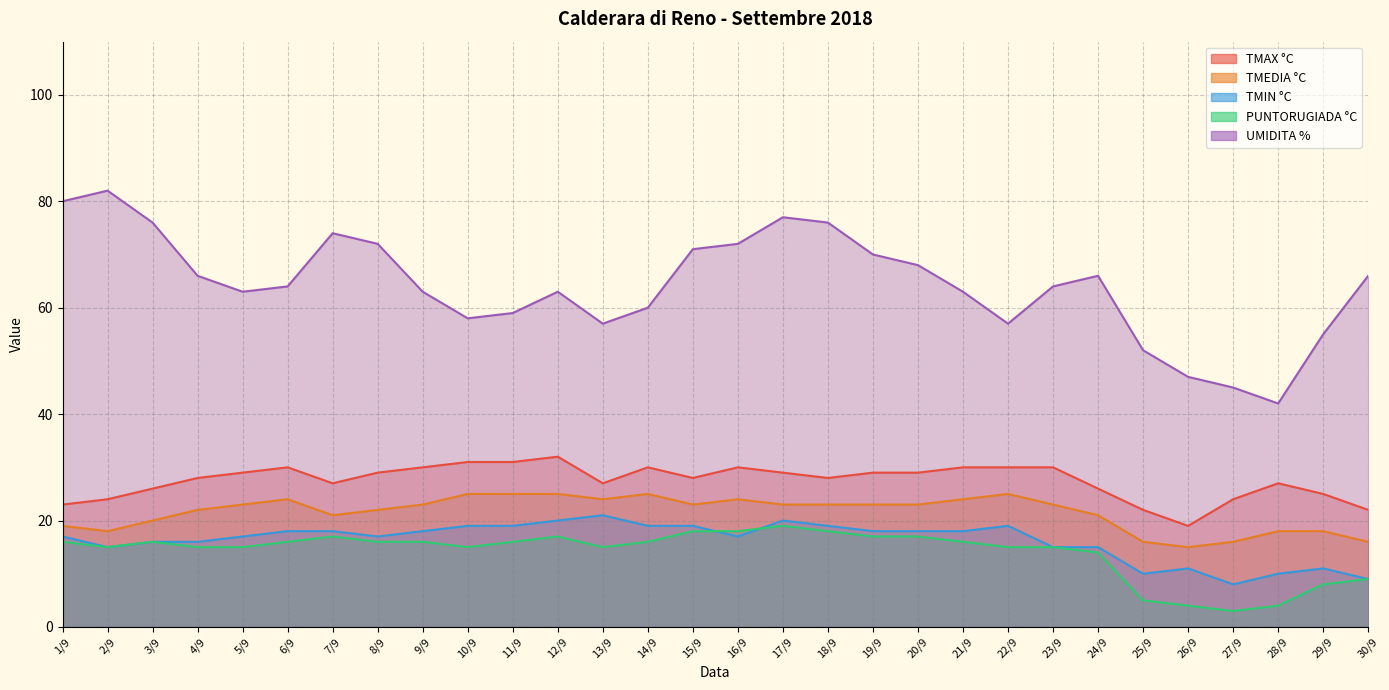

Reading left to right, what are all the values shown in this chart?

TMAX °C: 23	24	26	28	29	30	27	29	30	31	31	32	27	30	28	30	29	28	29	29	30	30	30	26	22	19	24	27	25	22
TMEDIA °C: 19	18	20	22	23	24	21	22	23	25	25	25	24	25	23	24	23	23	23	23	24	25	23	21	16	15	16	18	18	16
TMIN °C: 17	15	16	16	17	18	18	17	18	19	19	20	21	19	19	17	20	19	18	18	18	19	15	15	10	11	8	10	11	9
PUNTORUGIADA °C: 16	15	16	15	15	16	17	16	16	15	16	17	15	16	18	18	19	18	17	17	16	15	15	14	5	4	3	4	8	9
UMIDITA %: 80	82	76	66	63	64	74	72	63	58	59	63	57	60	71	72	77	76	70	68	63	57	64	66	52	47	45	42	55	66